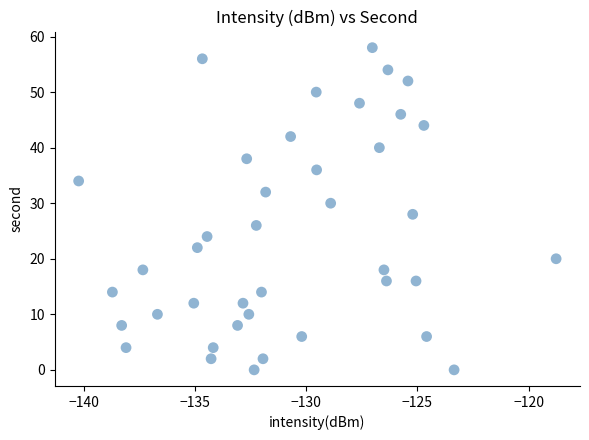

What is the range of Y values (max minus min)?

58